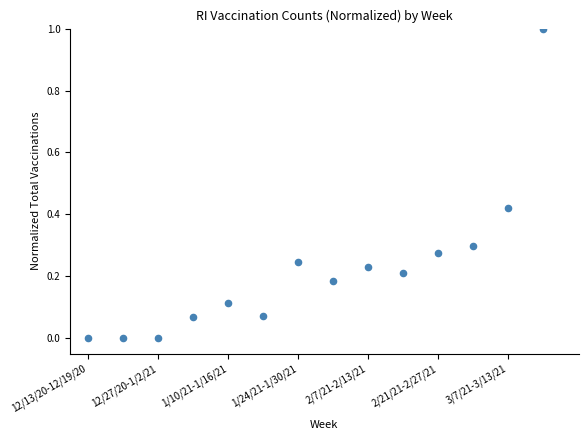

What is the range of Y values (max minus min)?

1.0